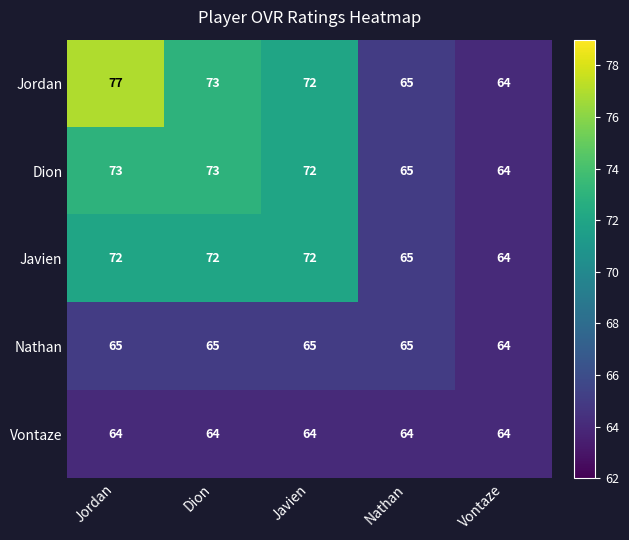

At which label is Nathan closest to 64?

Vontaze